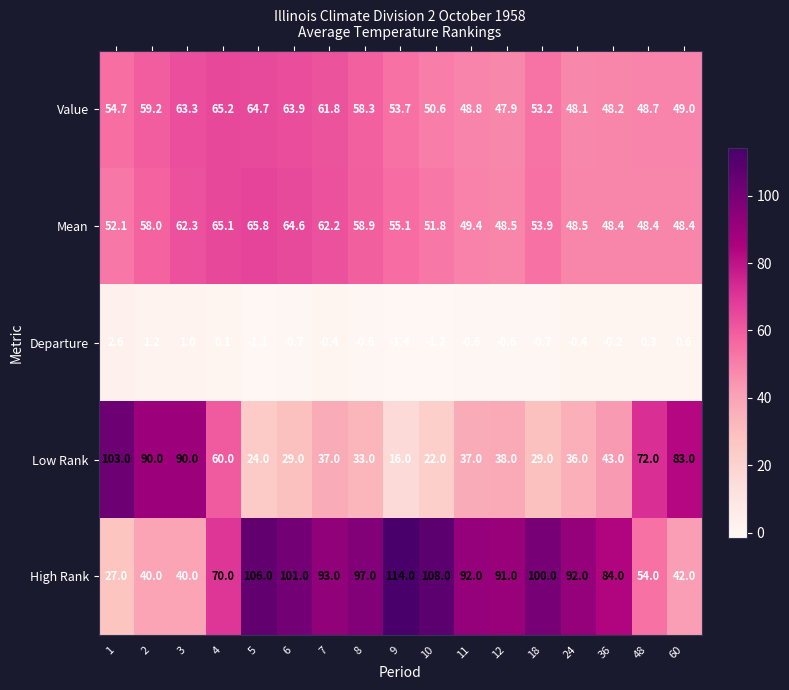

What is the difference between the highest and lowest values at 18?

100.7